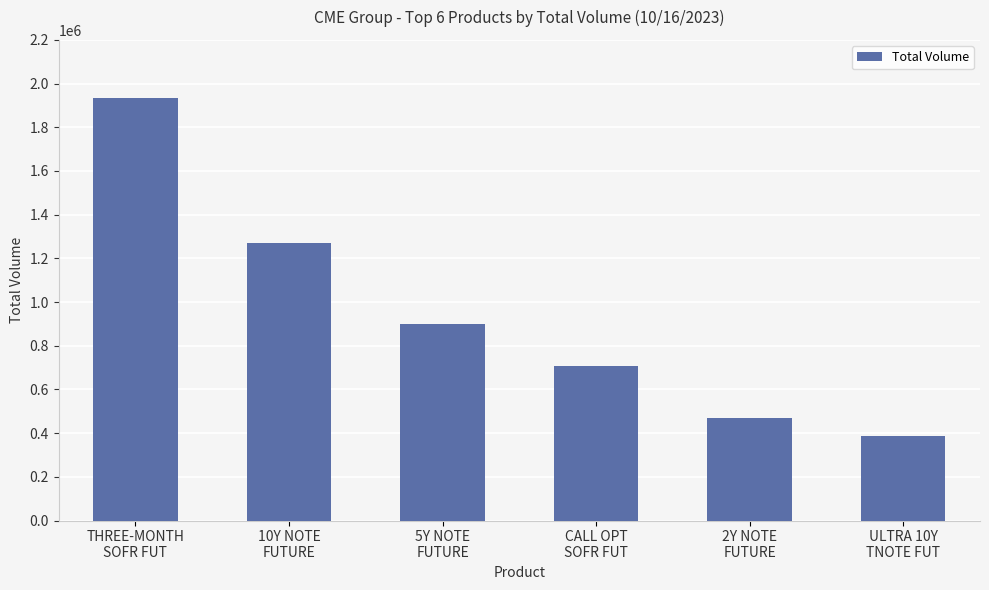

Are the bars grouped side by side (vs. stacked)?

No